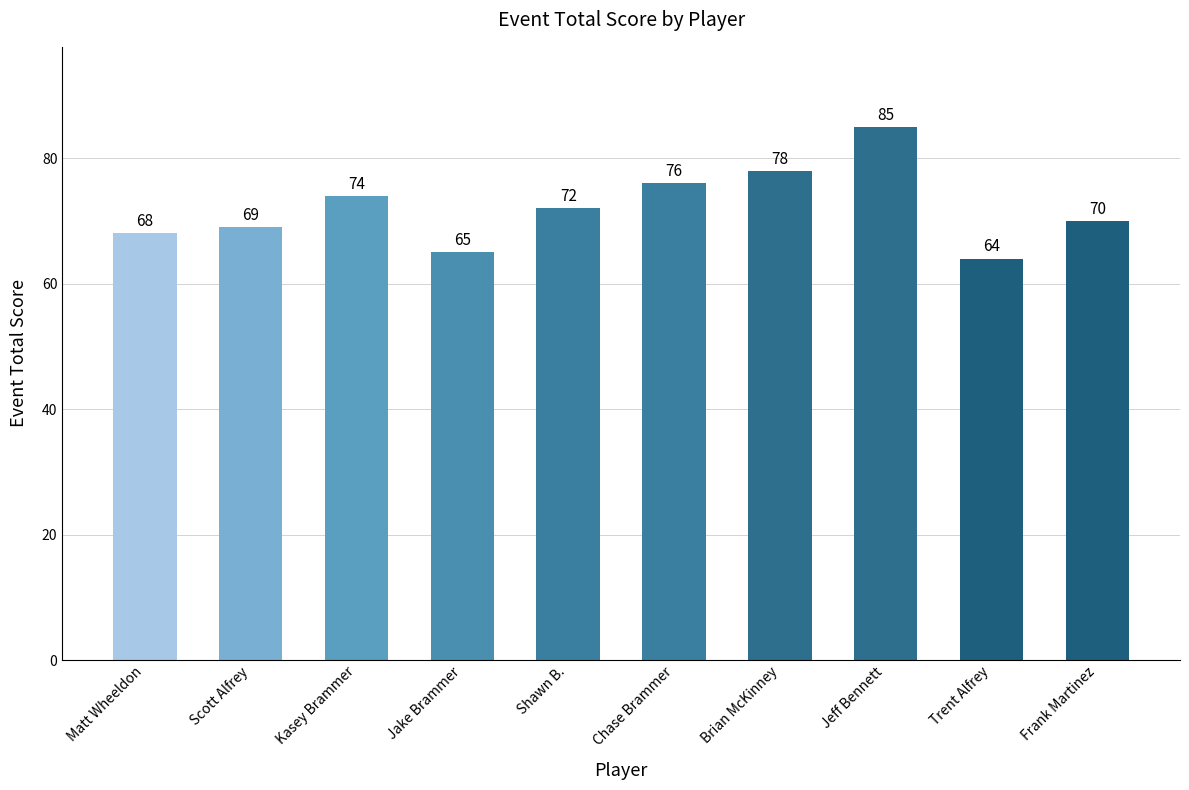

Between Trent Alfrey and Kasey Brammer, which is larger?

Kasey Brammer